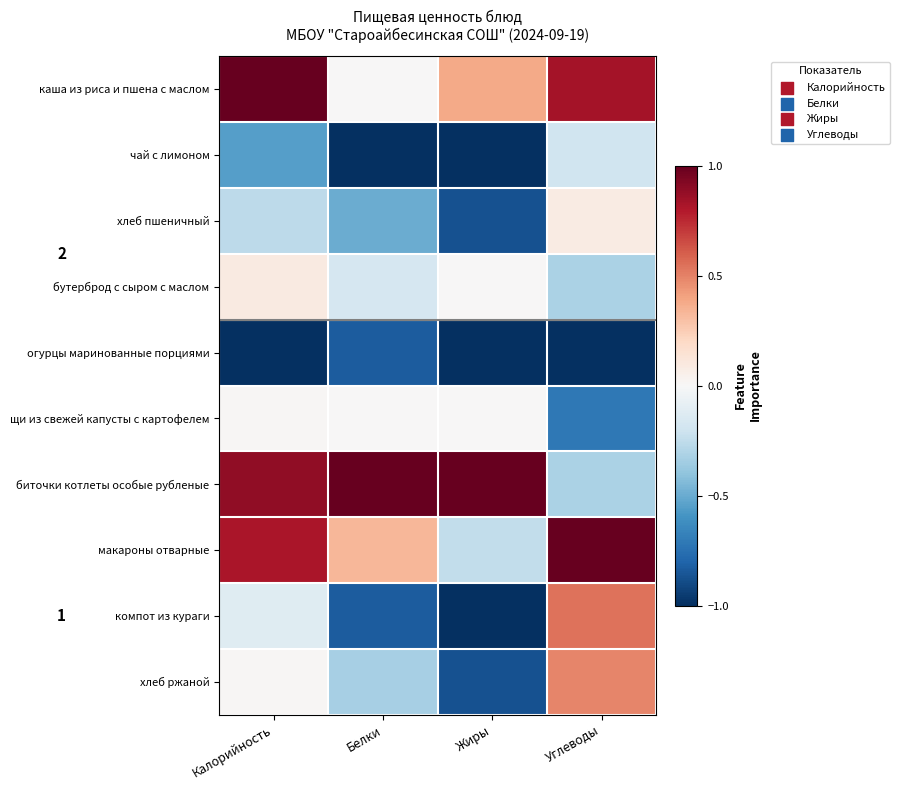

Reading left to right, list all the values displayed in this chart.

каша из риса и пшена с маслом: Калорийность=1.0	Белки=0.0	Жиры=0.4	Углеводы=0.8
чай с лимоном: Калорийность=-0.5	Белки=-1.0	Жиры=-1.0	Углеводы=-0.2
хлеб пшеничный: Калорийность=-0.3	Белки=-0.5	Жиры=-0.9	Углеводы=0.1
бутерброд с сыром с маслом: Калорийность=0.1	Белки=-0.2	Жиры=0.0	Углеводы=-0.3
огурцы маринованные порциями: Калорийность=-1.0	Белки=-0.8	Жиры=-1.0	Углеводы=-1.0
щи из свежей капусты с картофелем: Калорийность=0.0	Белки=0.0	Жиры=0.0	Углеводы=-0.7
биточки котлеты особые рубленые: Калорийность=0.9	Белки=1.0	Жиры=1.0	Углеводы=-0.3
макароны отварные: Калорийность=0.8	Белки=0.3	Жиры=-0.2	Углеводы=1.0
компот из кураги: Калорийность=-0.1	Белки=-0.8	Жиры=-1.0	Углеводы=0.5
хлеб ржаной: Калорийность=0.0	Белки=-0.3	Жиры=-0.9	Углеводы=0.5